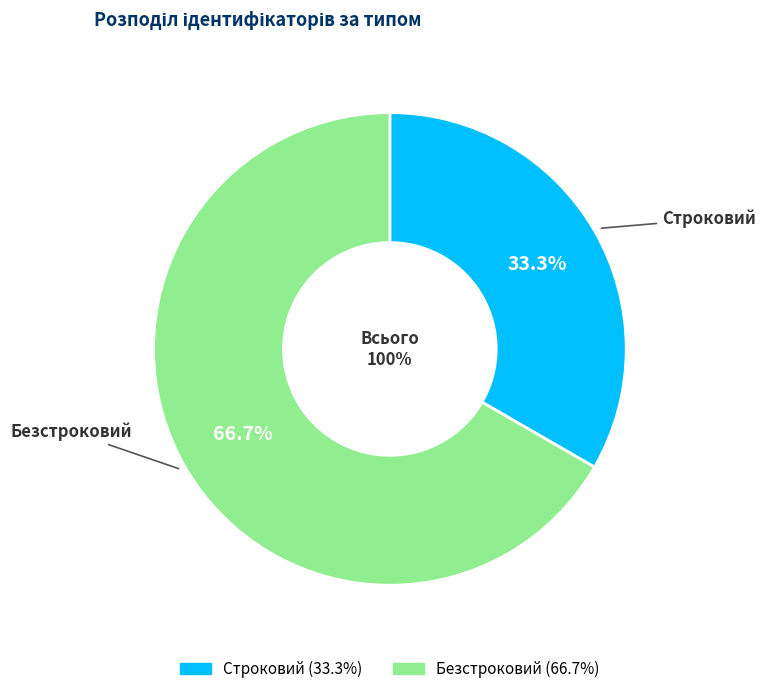

What is the smallest slice in the pie chart?

Строковий